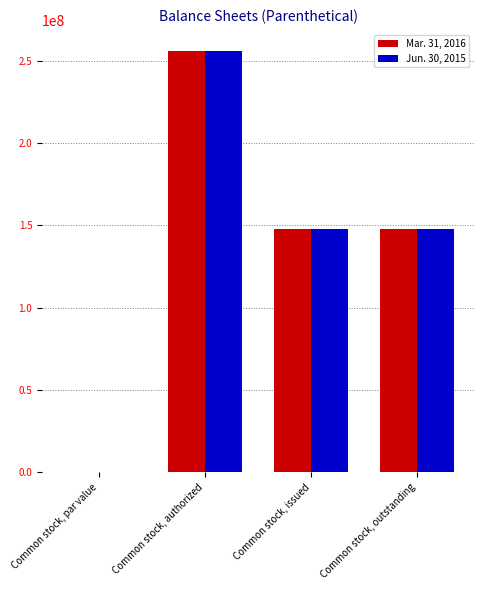

What is the sum of all Jun. 30, 2015 values?

552000000.0